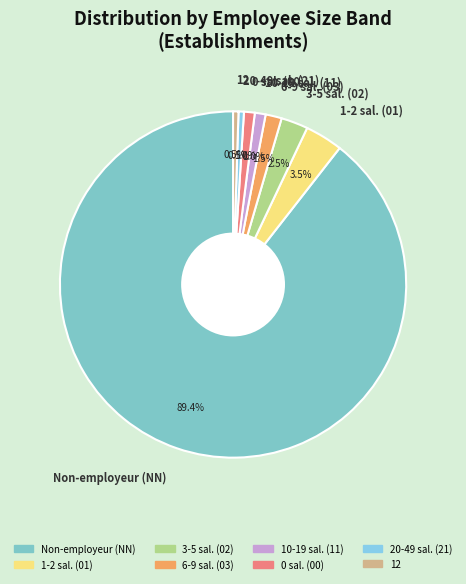

Approximately how many times larger is the value at 3-5 sal. (02) compared to 10-19 sal. (11)?

2.5